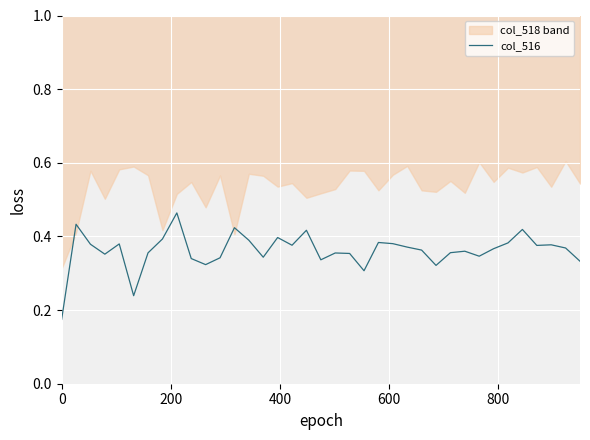

Reading left to right, list all the values displayed in this chart.

0.2	0.4	0.4	0.4	0.4	0.2	0.4	0.4	0.5	0.3	0.3	0.3	0.4	0.4	0.3	0.4	0.4	0.4	0.3	0.4	0.4	0.3	0.4	0.4	0.4	0.4	0.3	0.4	0.4	0.3	0.4	0.4	0.4	0.4	0.4	0.4	0.3